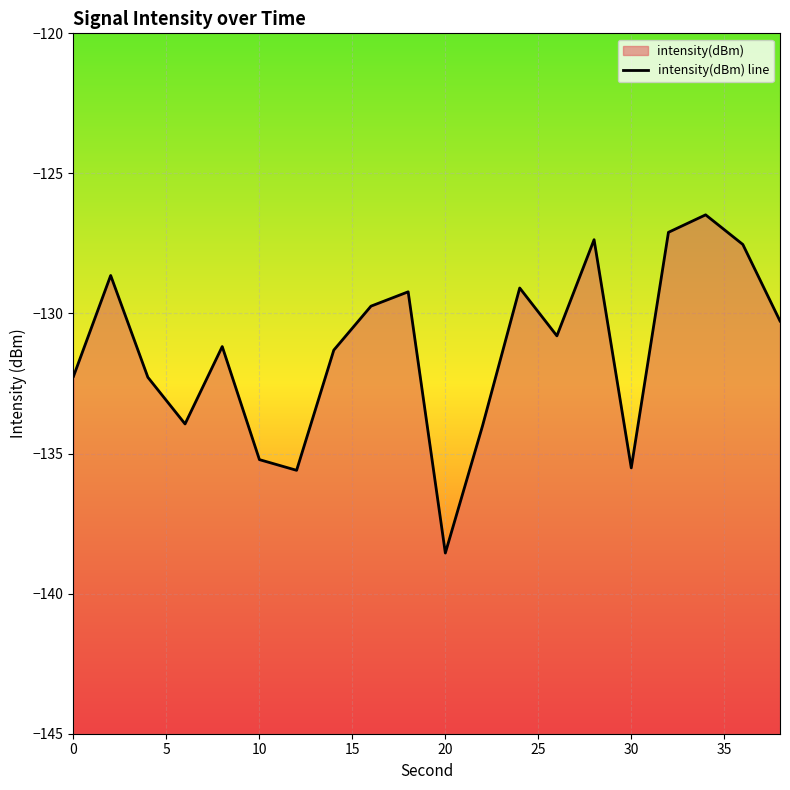

What is the sum of the values at 35 and 15?

-265.3